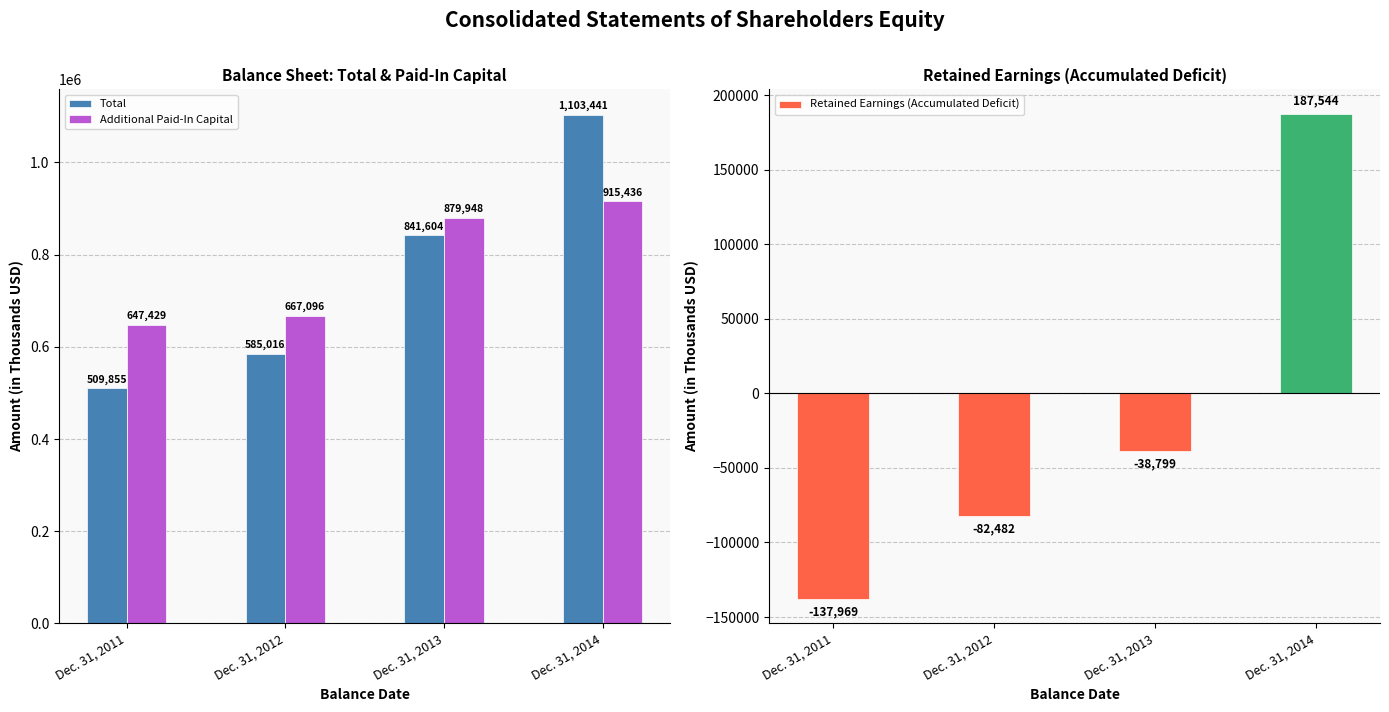

At which category is the sum across all series the highest?

Dec. 31, 2014